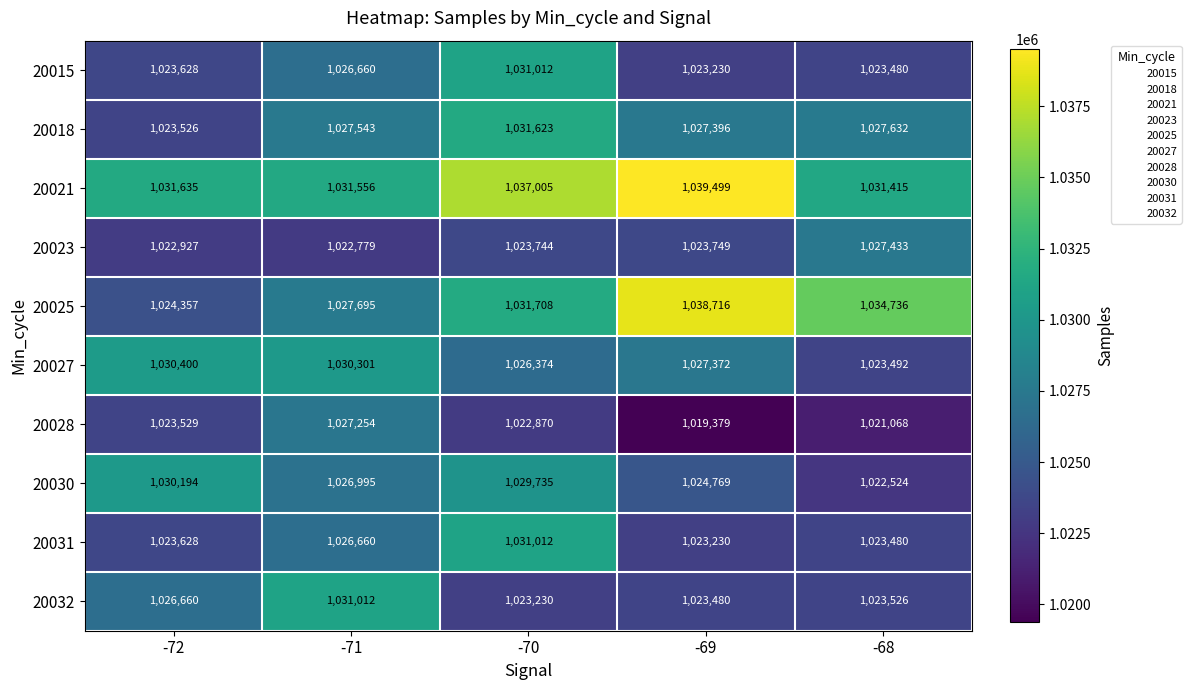

The 20025 series shows 1034736 at -68. True or false?

True